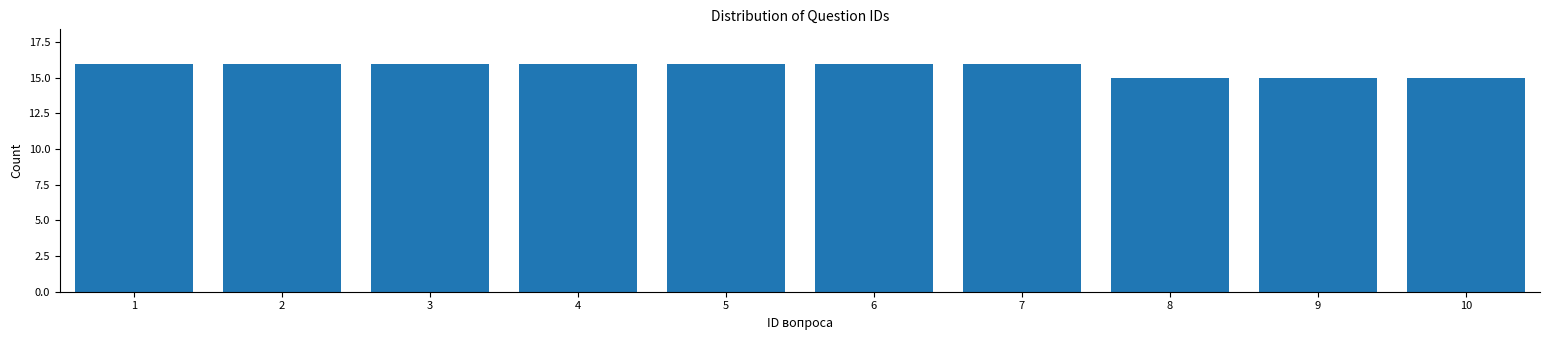

Reading right to left, what are all the values shown in this chart?

15	15	15	16	16	16	16	16	16	16